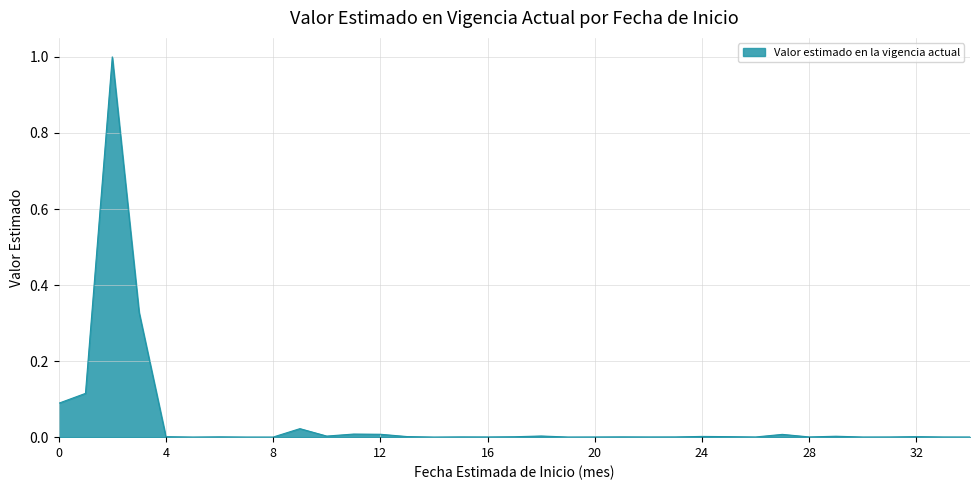

The value at 4 is 0.0. True or false?

True